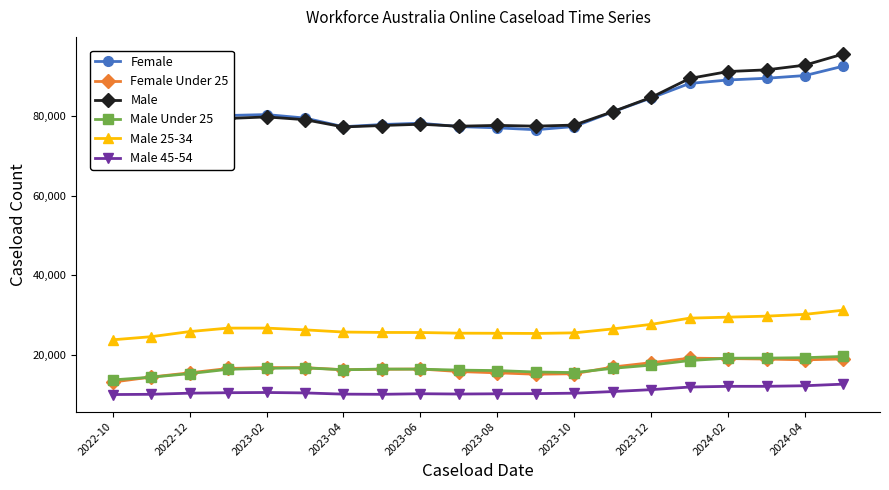

What is the minimum value for Male 45-54?

9950